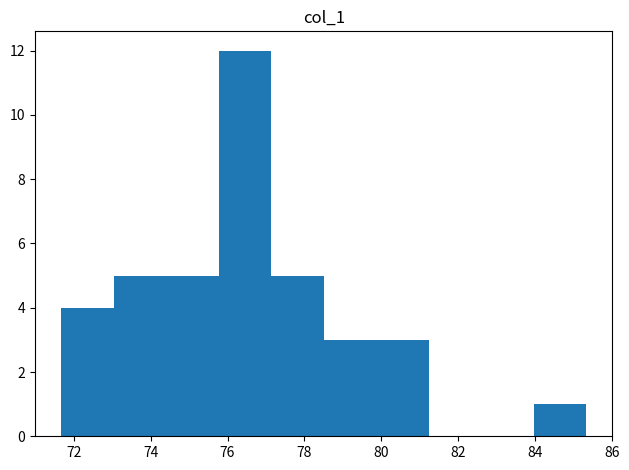

Reading left to right, list every bar in this chart as the range it spans on the x-axis followed by its height. Neither the bar edges nor the heights are printed on the chart, so give them approximately, as read against the axes.

71.6 to 73.0: 4
73.0 to 74.4: 5
74.4 to 75.8: 5
75.8 to 77.2: 12
77.2 to 78.6: 5
78.6 to 79.8: 3
79.8 to 81.2: 3
81.2 to 82.6: 0
82.6 to 84.0: 0
84.0 to 85.4: 1